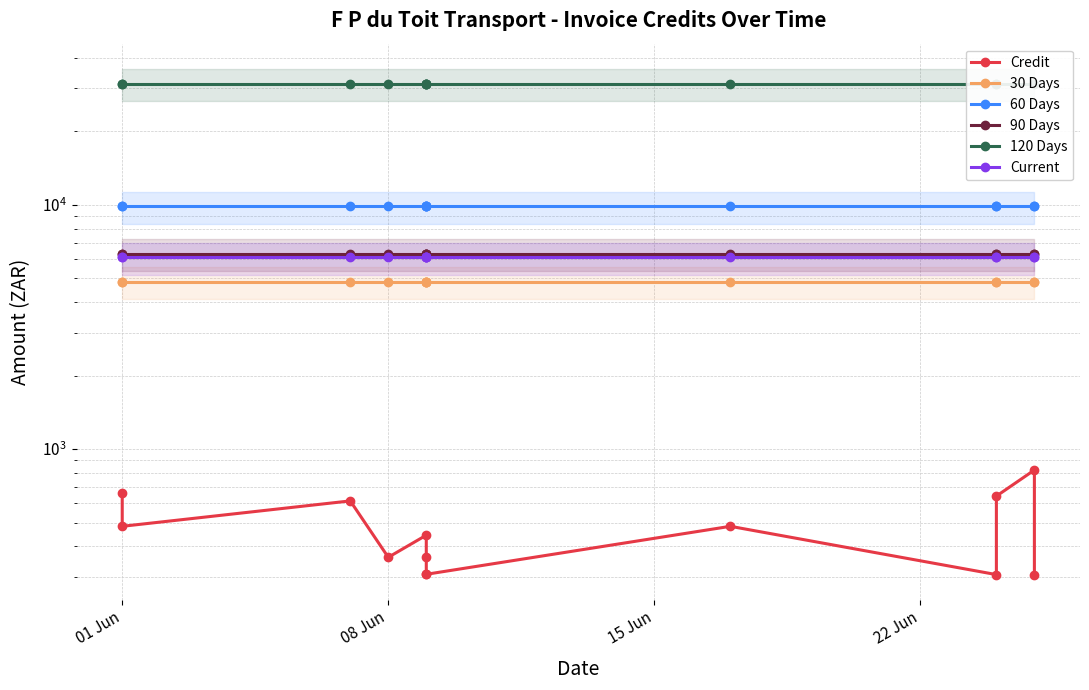

How many lines are shown in the chart?

6